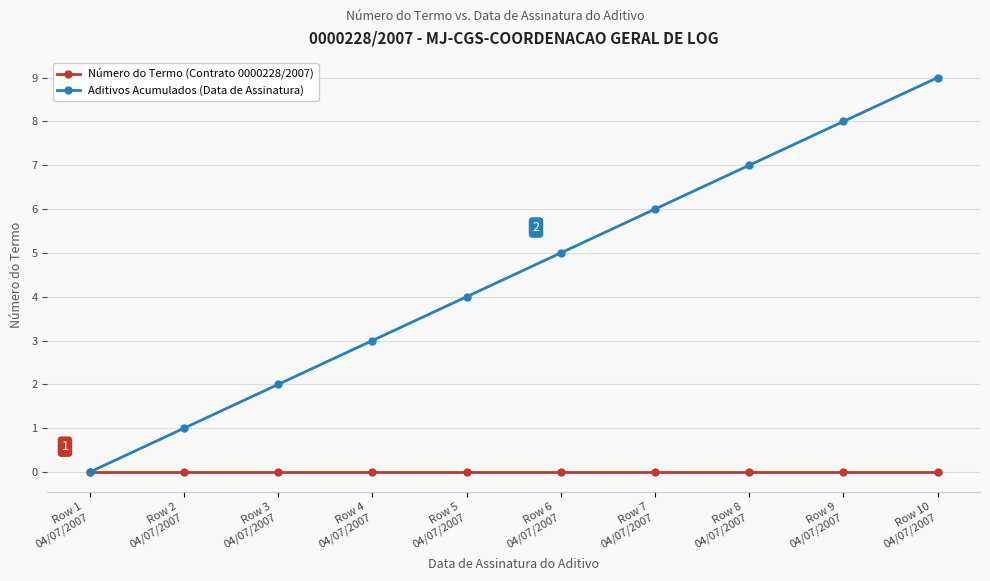

List the series in order of their overall mean, lowest first.

Número do Termo (Contrato 0000228/2007), Aditivos Acumulados (Data de Assinatura)